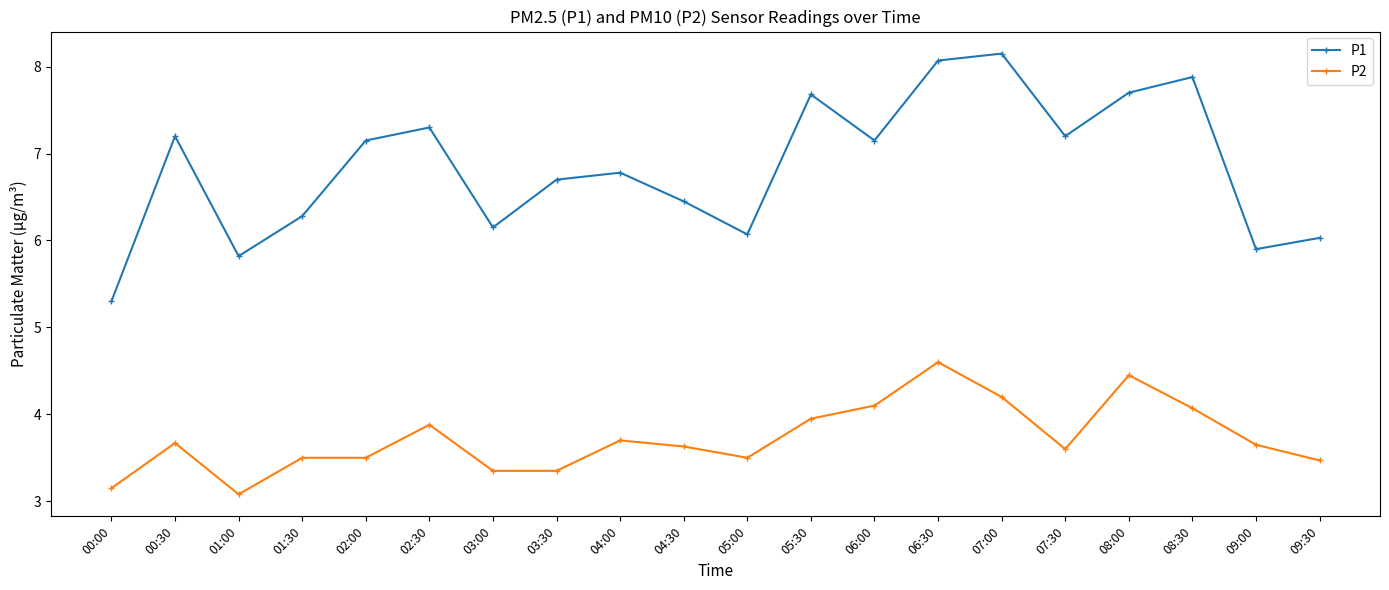

Does the chart have visible grid lines?

No